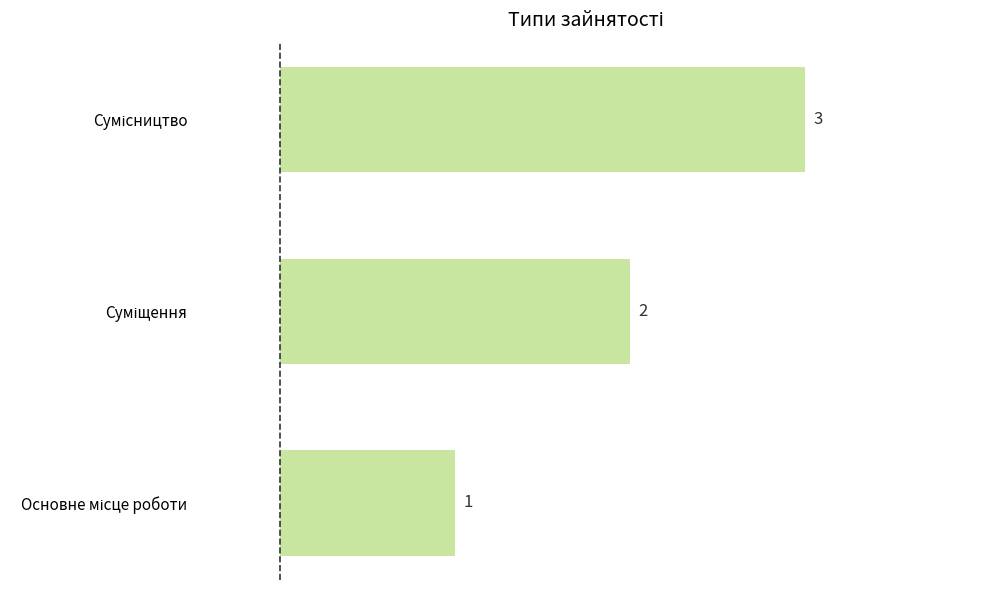

What is the maximum value shown in the chart?

3